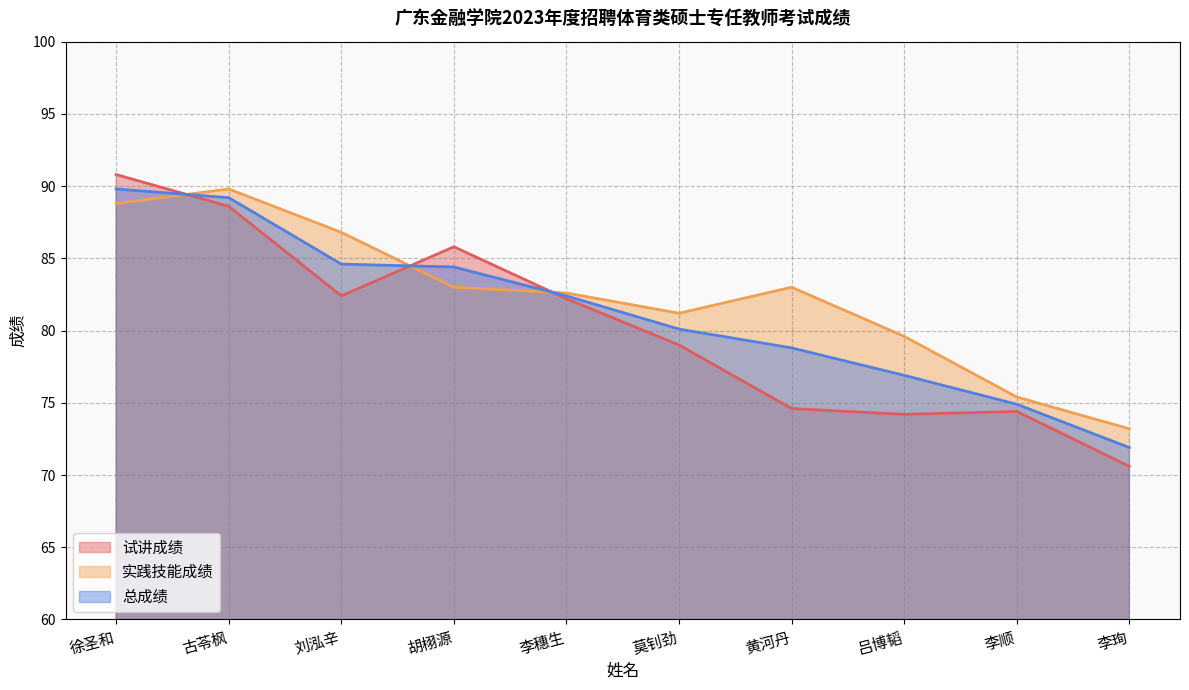

Reading left to right, extract all data points from this chart.

试讲成绩: 90.8	88.6	82.4	85.8	82.2	79.0	74.6	74.2	74.4	70.6
实践技能成绩: 88.8	89.8	86.8	83.0	82.6	81.2	83.0	79.6	75.4	73.2
总成绩: 89.8	89.2	84.6	84.4	82.4	80.1	78.8	76.9	74.9	71.9